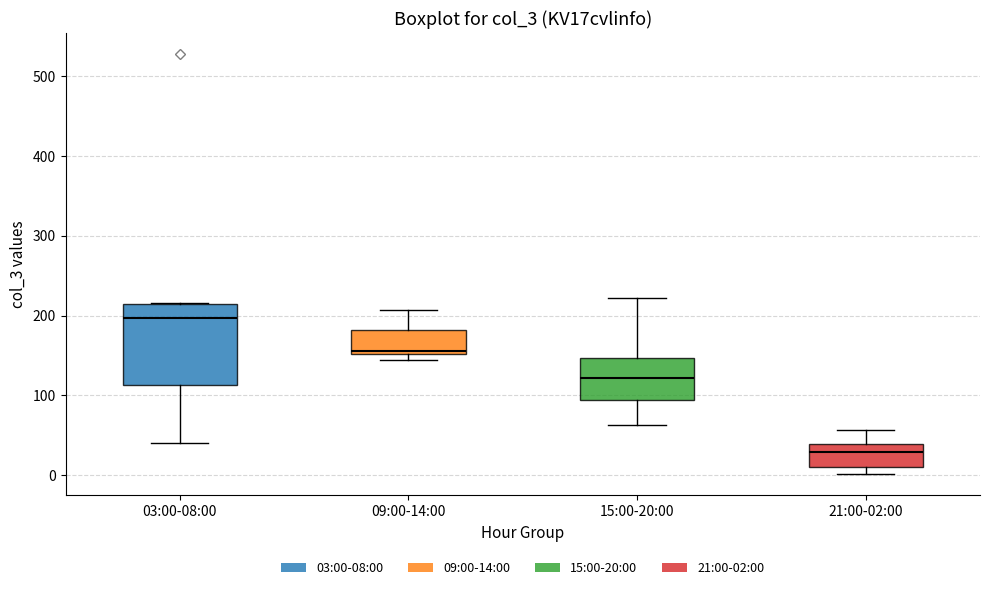

Where is the lower edge of the box for 03:00-08:00 on the y-axis? The values are not printed on the chart, so give them approximately, as read against the axis.

110